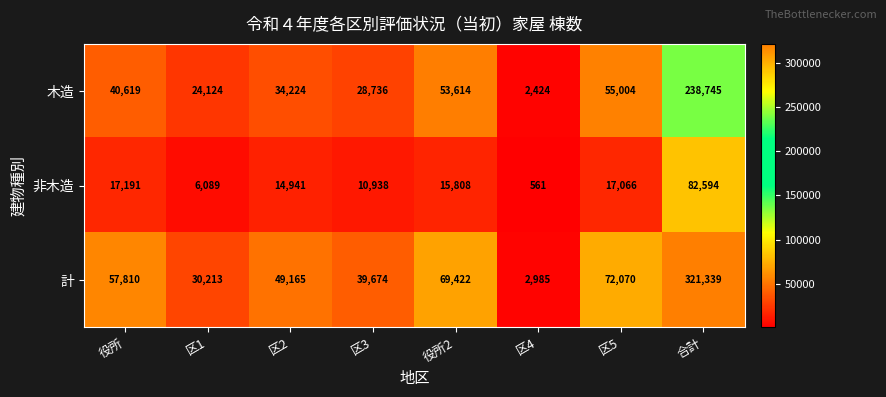

What value does the 木造 series have at 区2, to the nearest 10?

34220